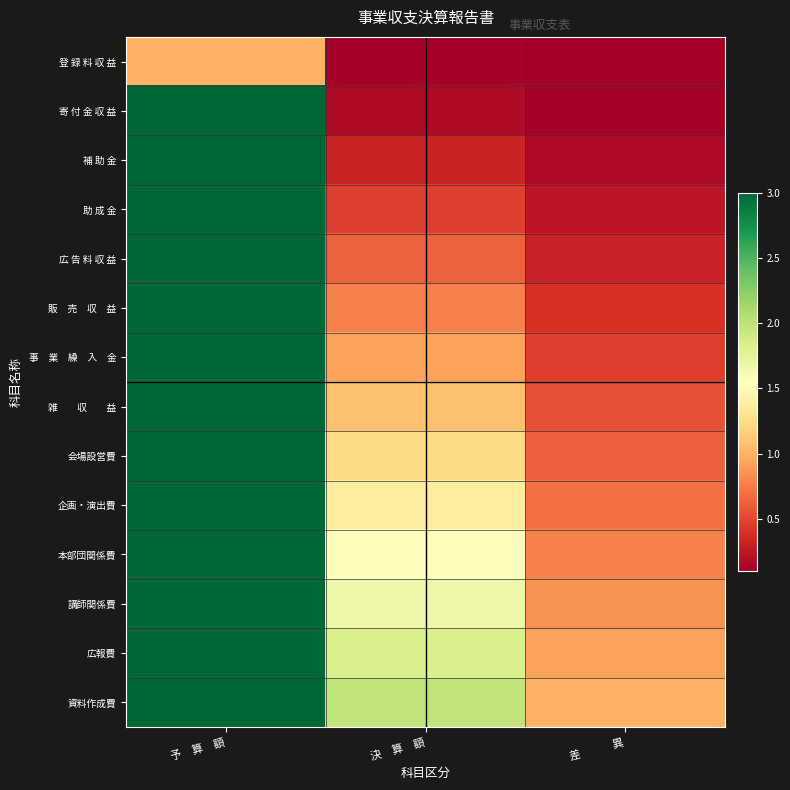

How many data points does each series have?

3